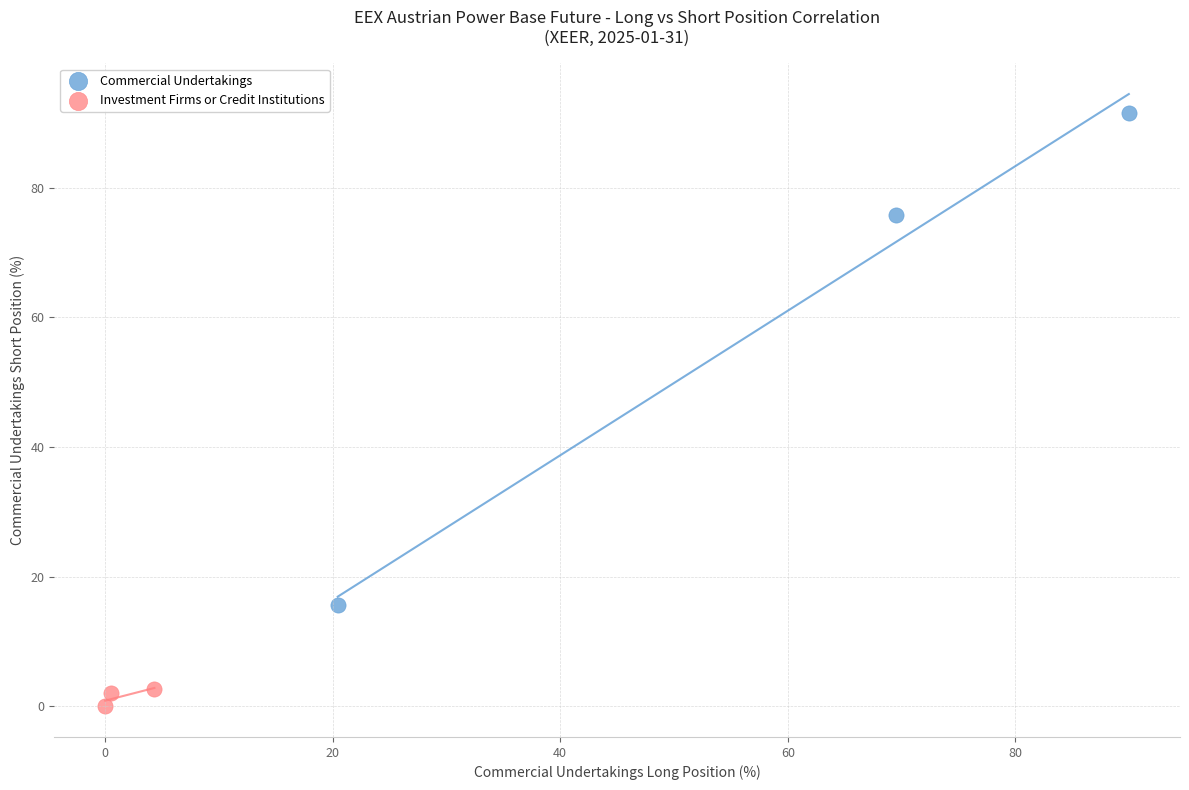

Which series has the widest spread of Y values?

Commercial Undertakings